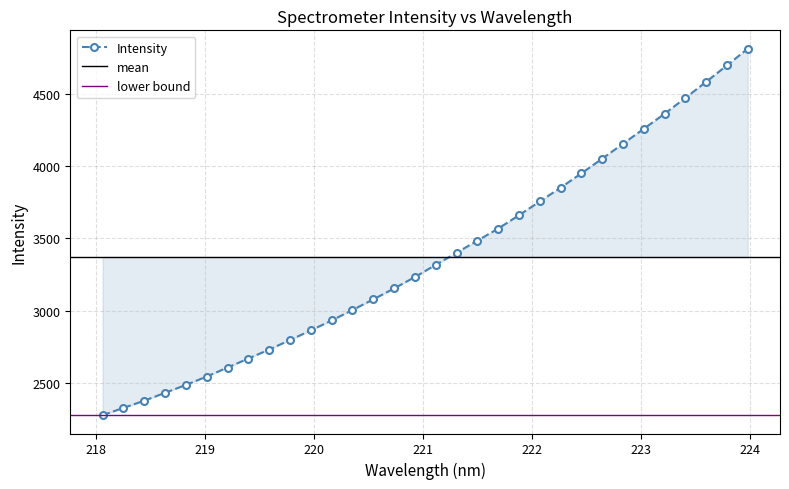

Rank the categories by value from highest to lowest.

223.9802, 223.7895, 223.5987, 223.408, 223.2172, 223.0264, 222.8355, 222.6447, 222.4538, 222.263, 222.0721, 221.8812, 221.6902, 221.4993, 221.3083, 221.1174, 220.9264, 220.7354, 220.5444, 220.3533, 220.1623, 219.9712, 219.7801, 219.589, 219.3979, 219.2067, 219.0156, 218.8244, 218.6332, 218.442, 218.2508, 218.0596